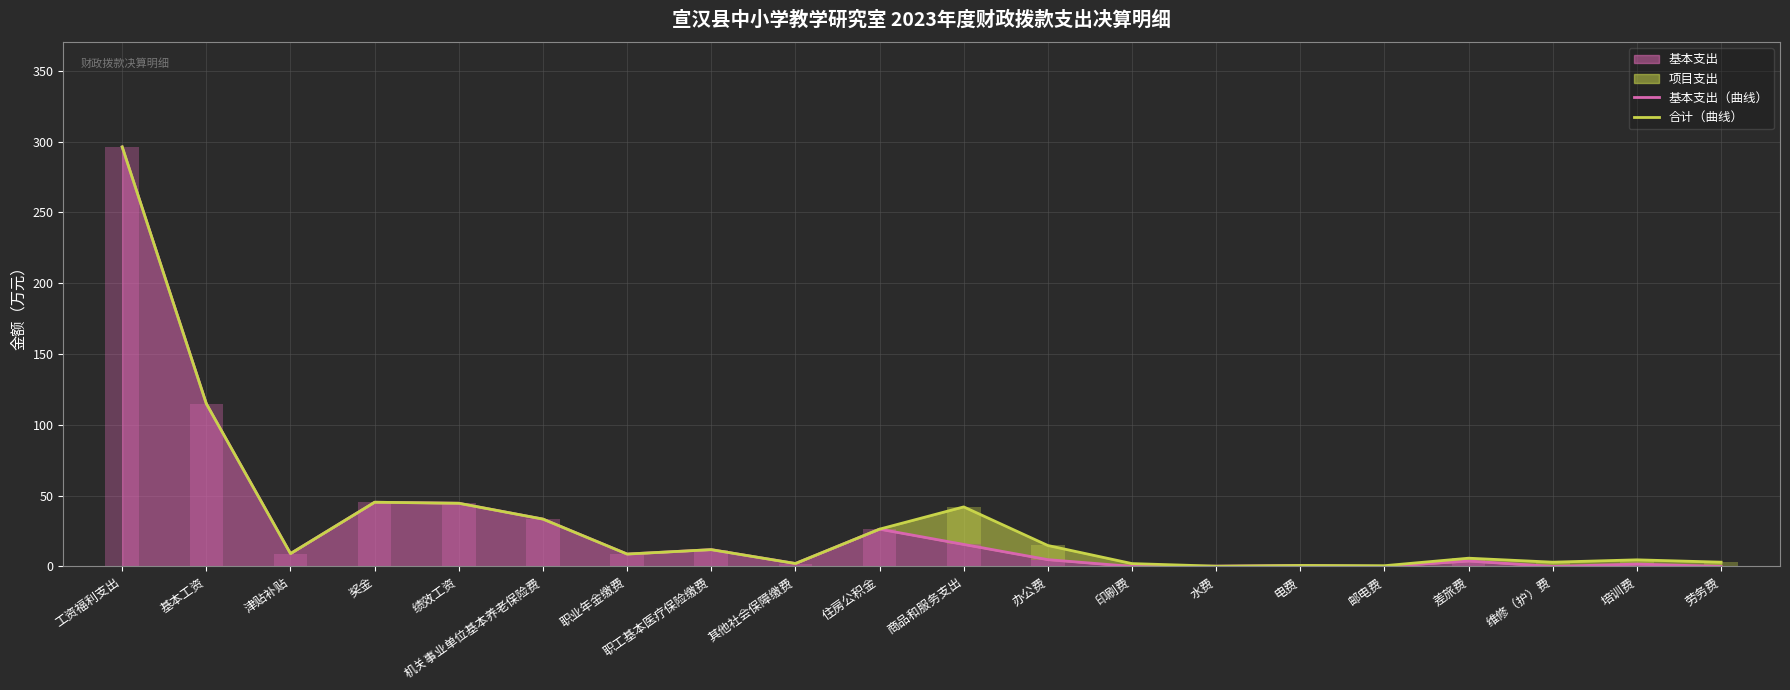

What is the highest value of the 基本支出 series?

296.3